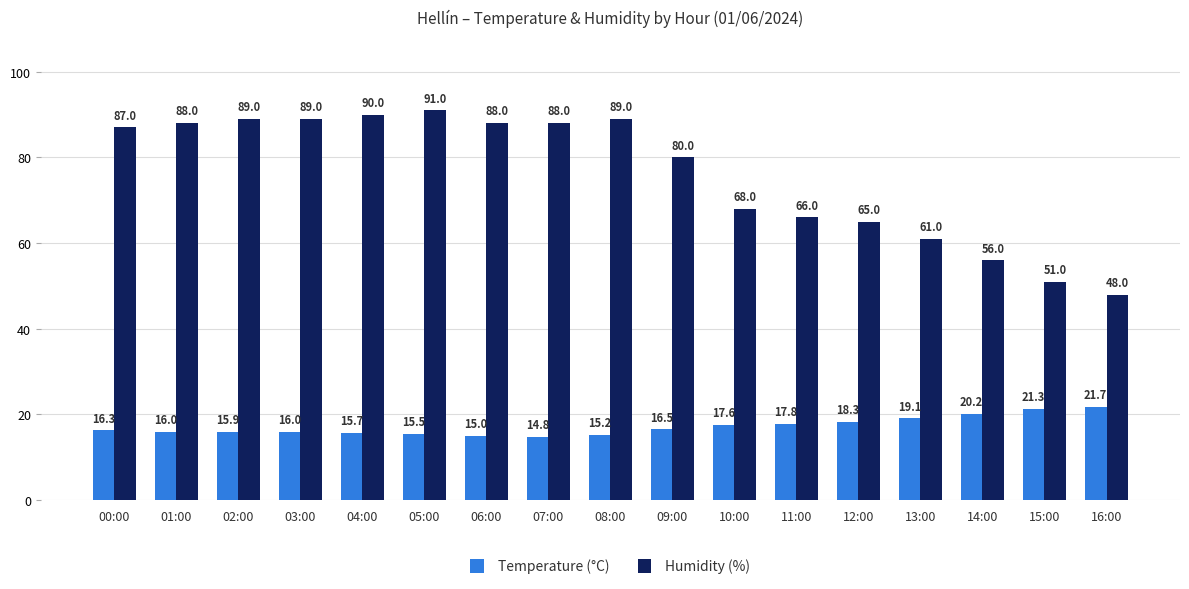

What is the difference between the highest and lowest values at 01:00?

72.0